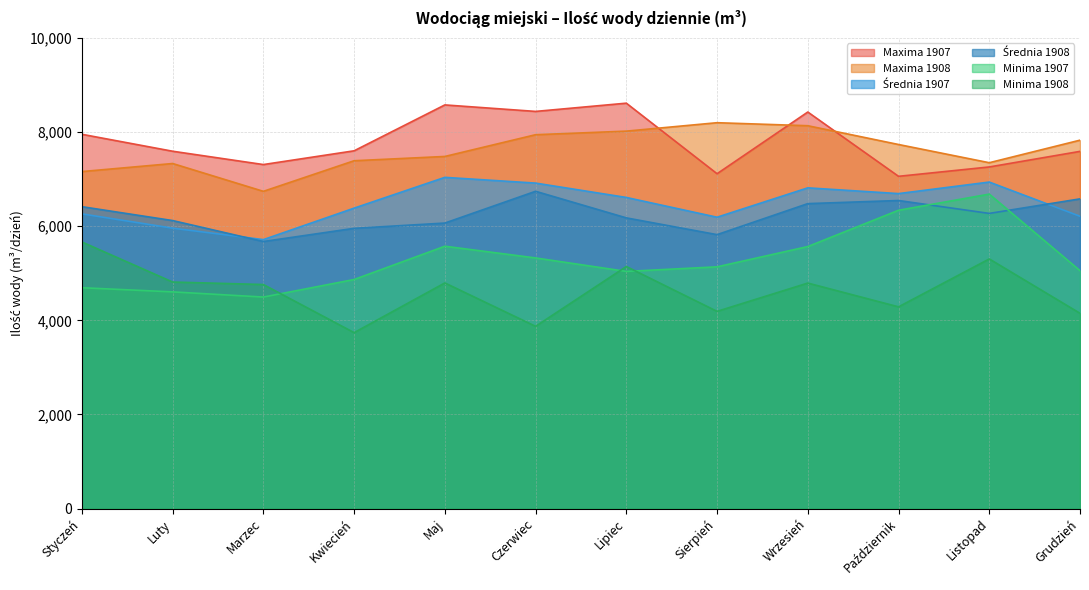

At which category is the sum across all series the highest?

Wrzesień